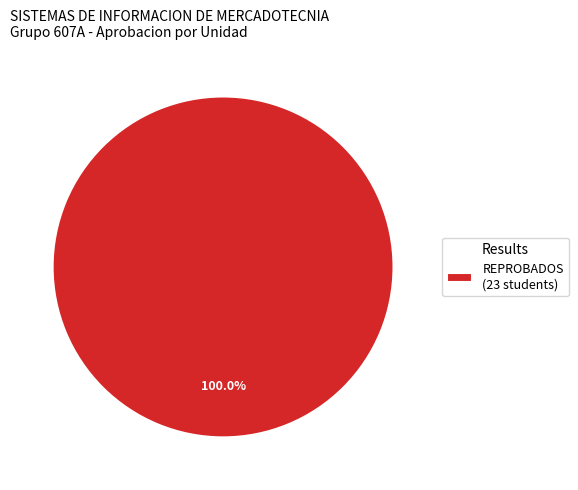

Rank the categories by value from lowest to highest.

REPROBADOS (23 students)